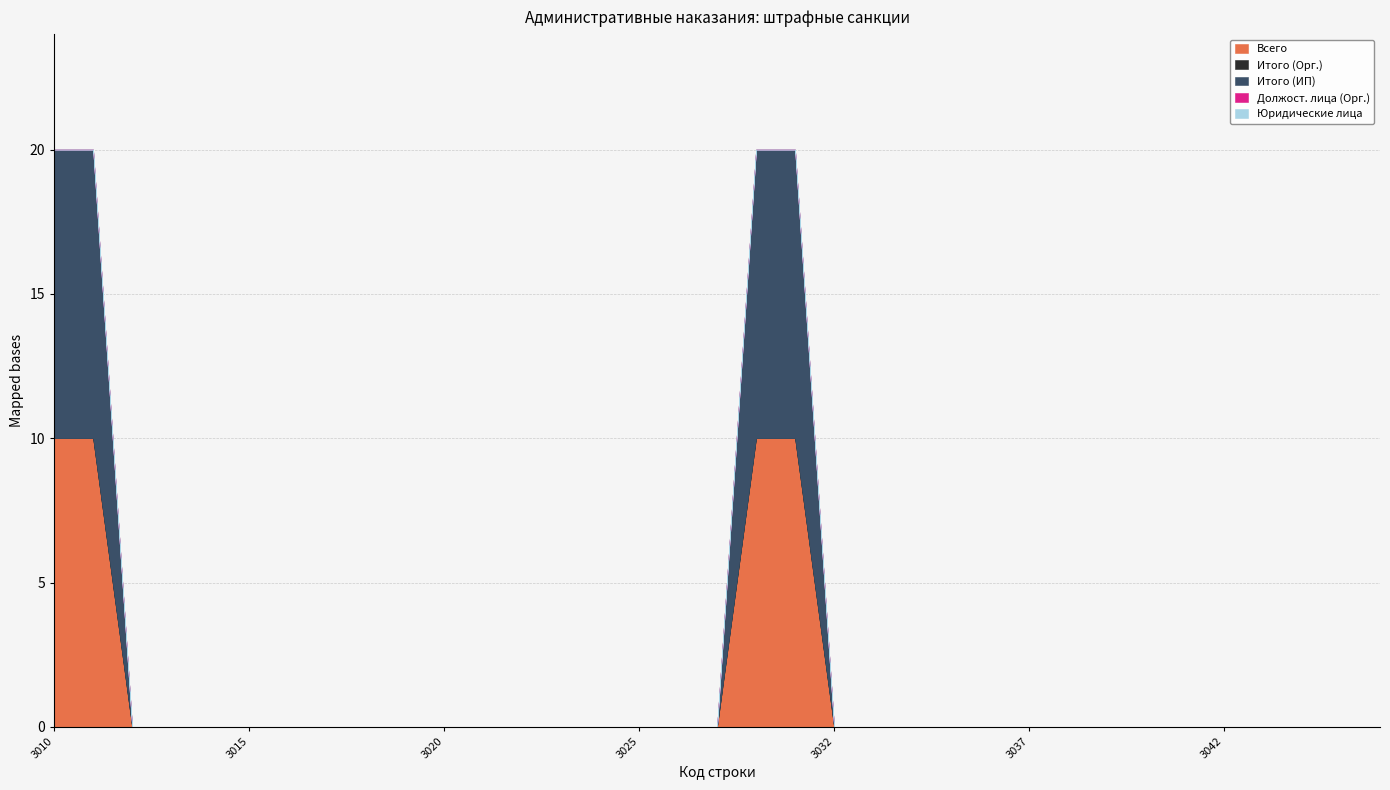

Does the chart have visible grid lines?

Yes